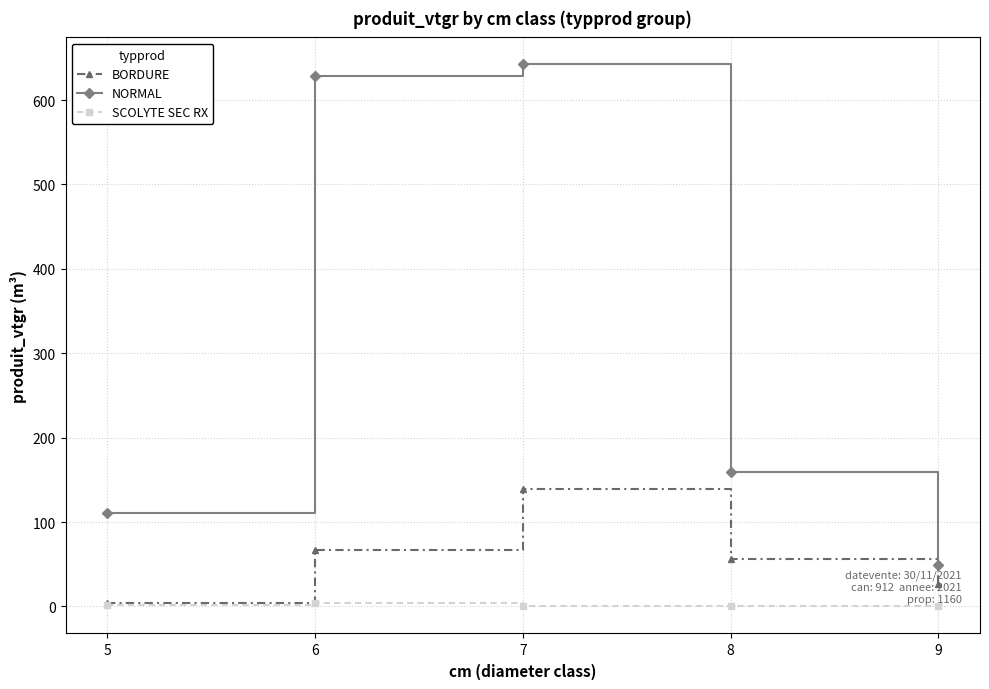

What is the difference between the BORDURE values at 6 and 9?

40.6